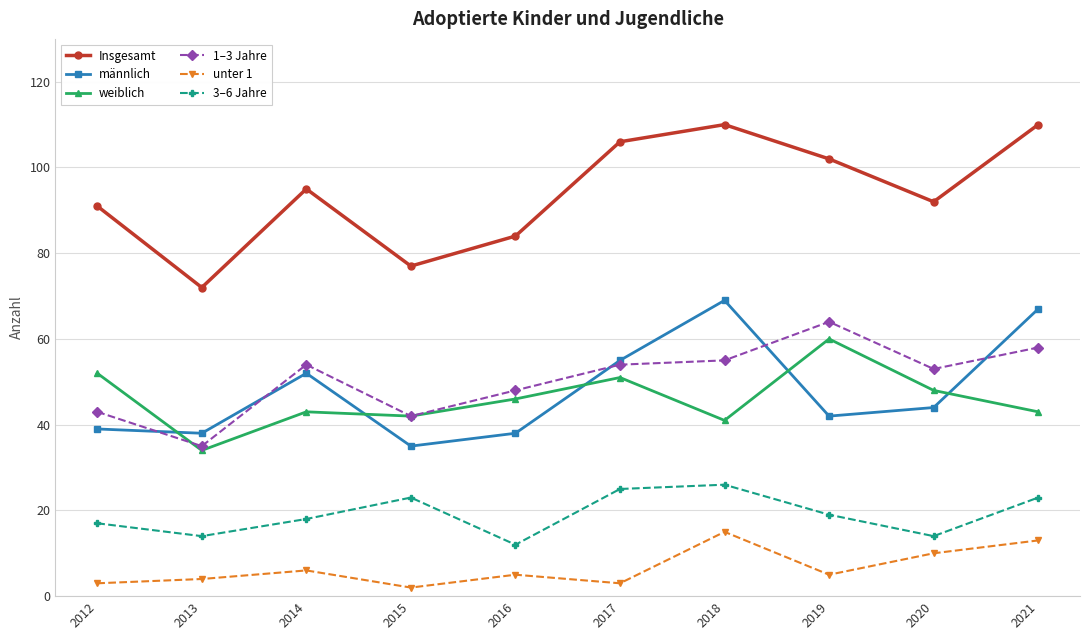

What is the sum of the weiblich values at 2018 and 2015?

83